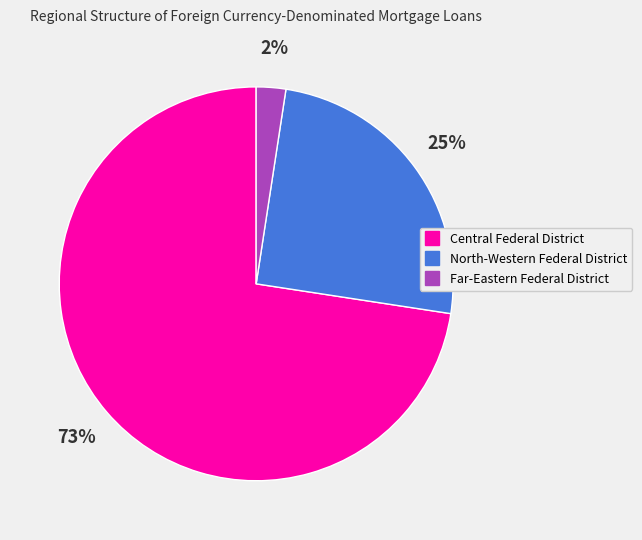

Count the number of slices in the pie.

3